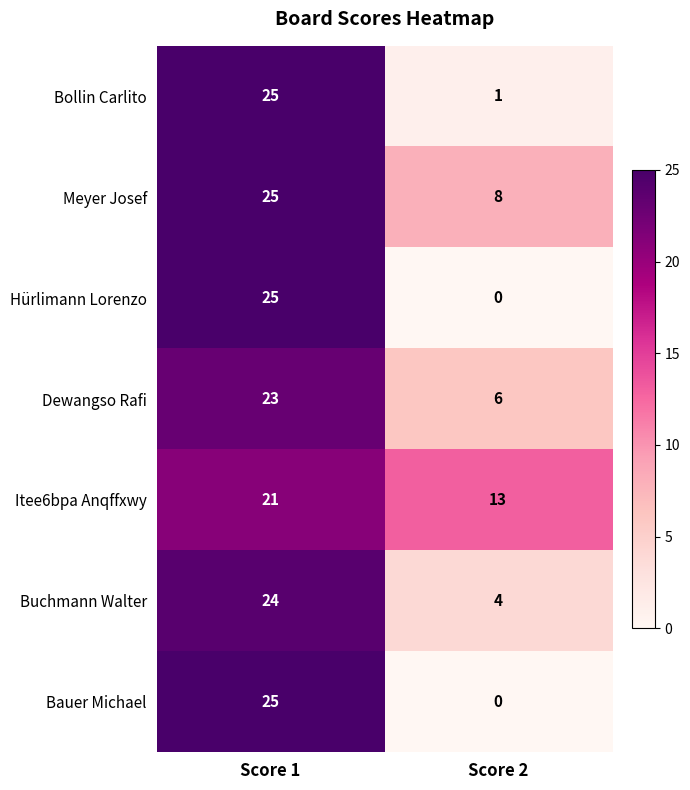

Which series has the largest total across all categories?

Itee6bpa Anqffxwy